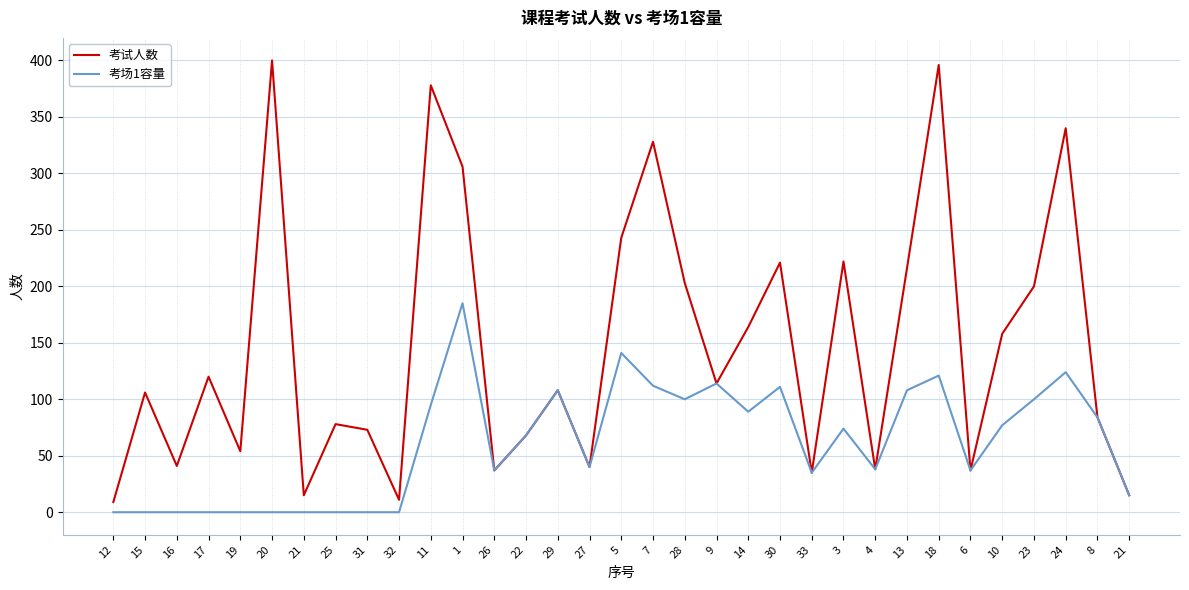

What is the difference between the highest and lowest values at 25?

78